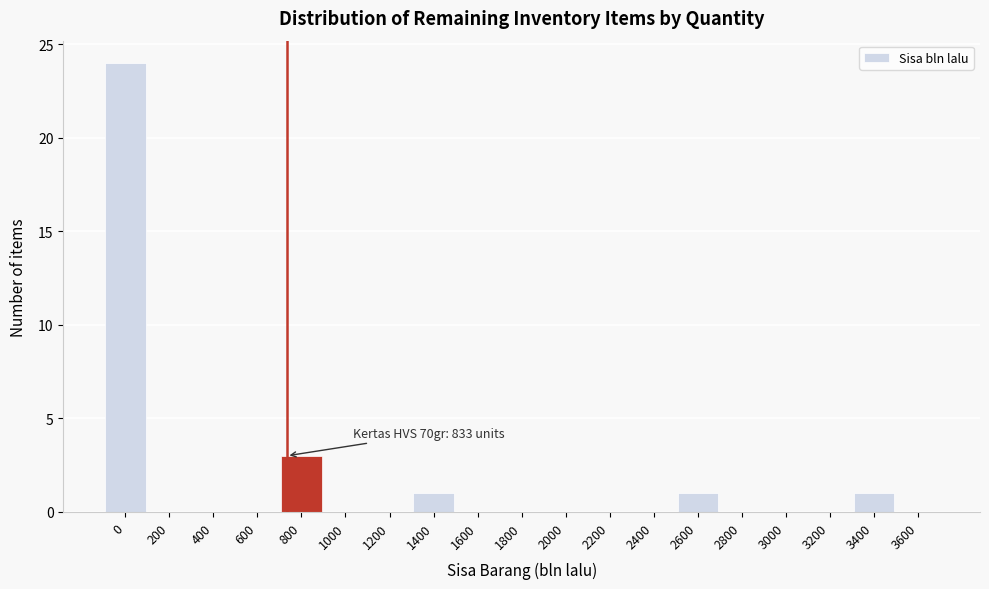

Reading left to right, list all the values displayed in this chart.

0=24	200=0	400=0	600=0	800=3	1000=0	1200=0	1400=1	1600=0	1800=0	2000=0	2200=0	2400=0	2600=1	2800=0	3000=0	3200=0	3400=1	3600=0